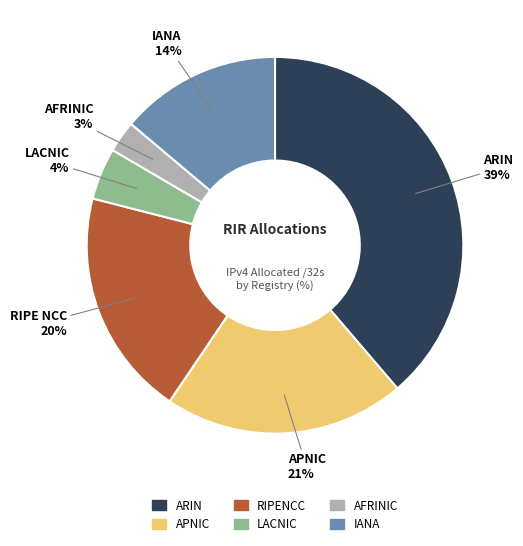

To the nearest percent, what is the difference between the AFRINIC and APNIC slice percentages?

18%